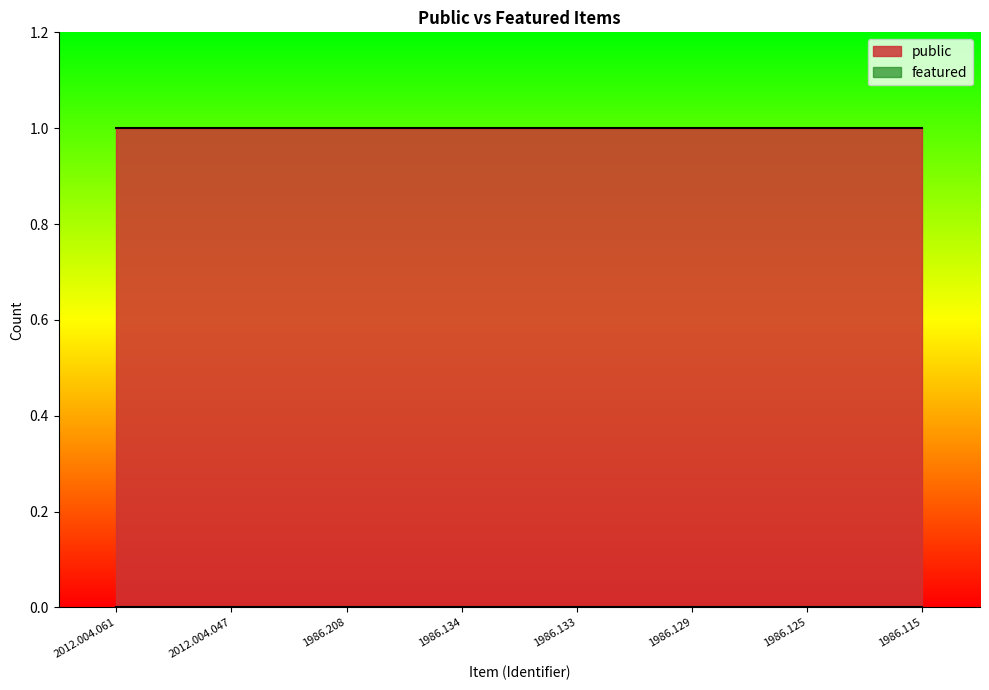

What is the spread (max minus min) of values at 1986.208?

1